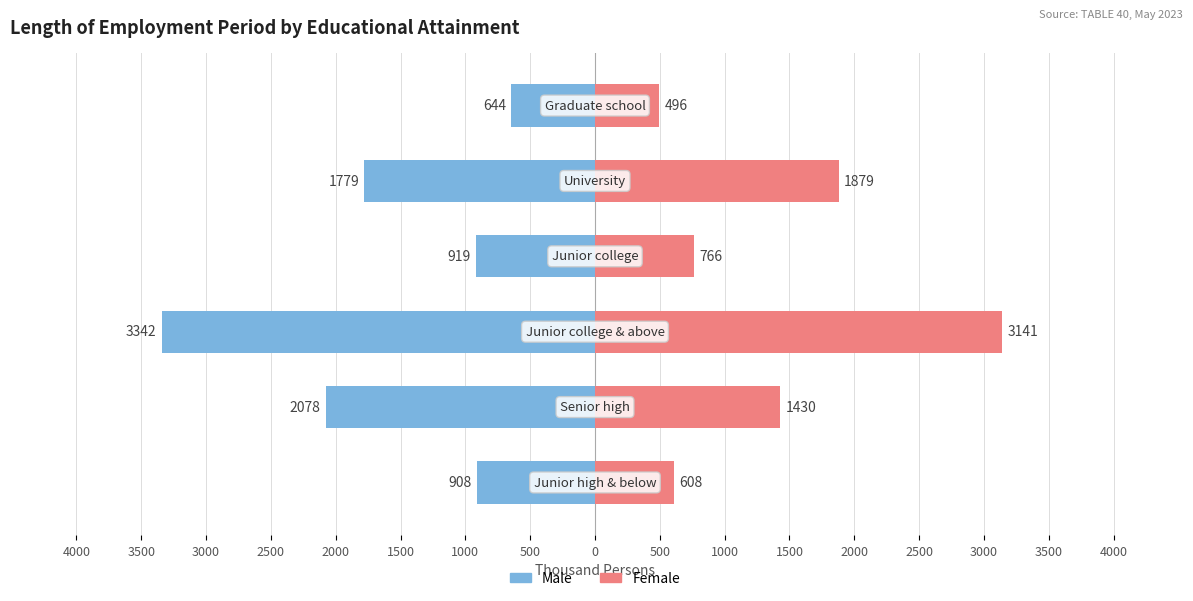

Are the bars grouped side by side (vs. stacked)?

Yes